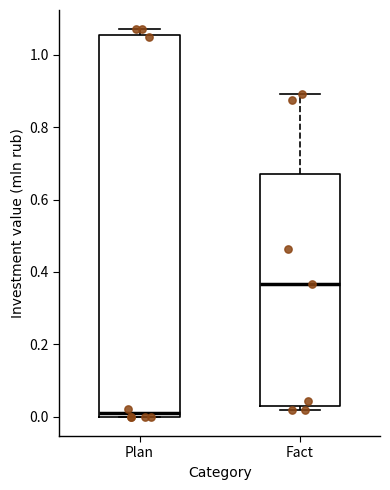

Which box has the highest median line?

Fact